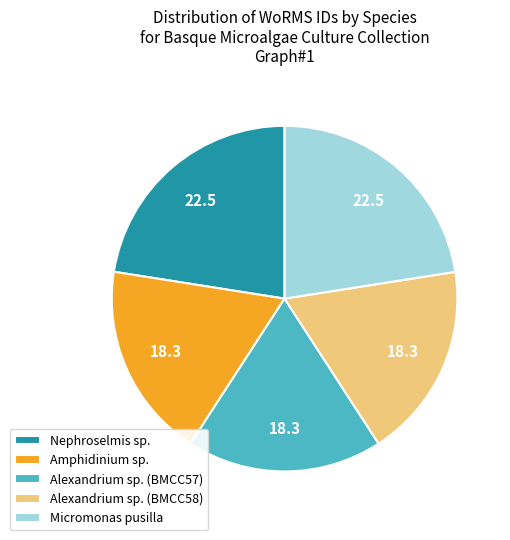

How many segments does this pie chart have?

5